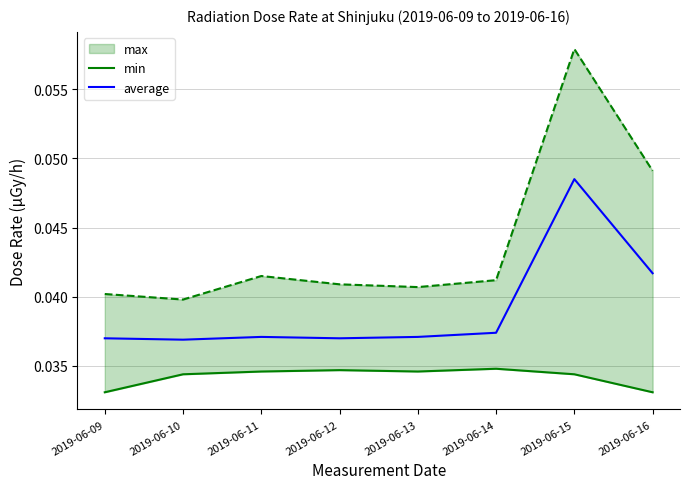

Where is the first local minimum for average?

2019-06-10